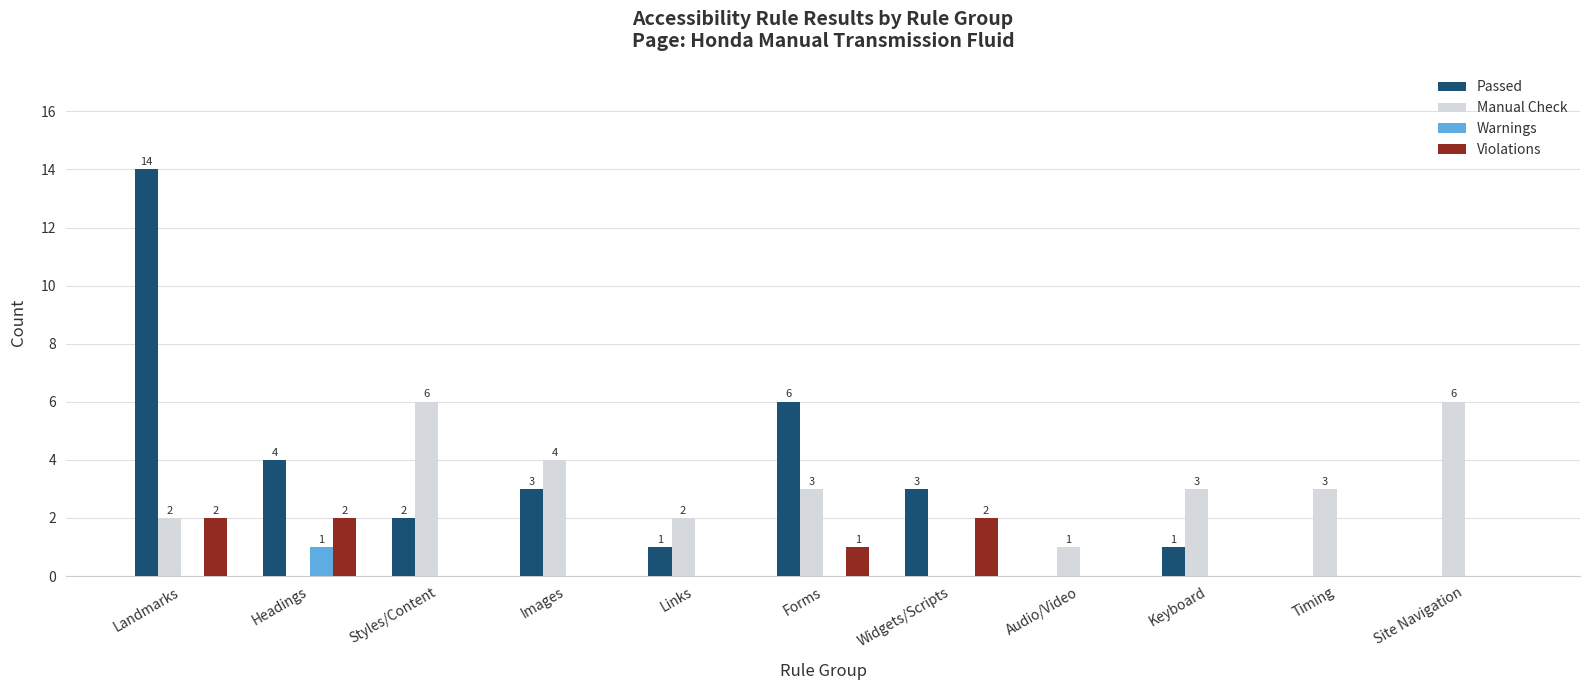

What is the highest value of the Passed series?

14